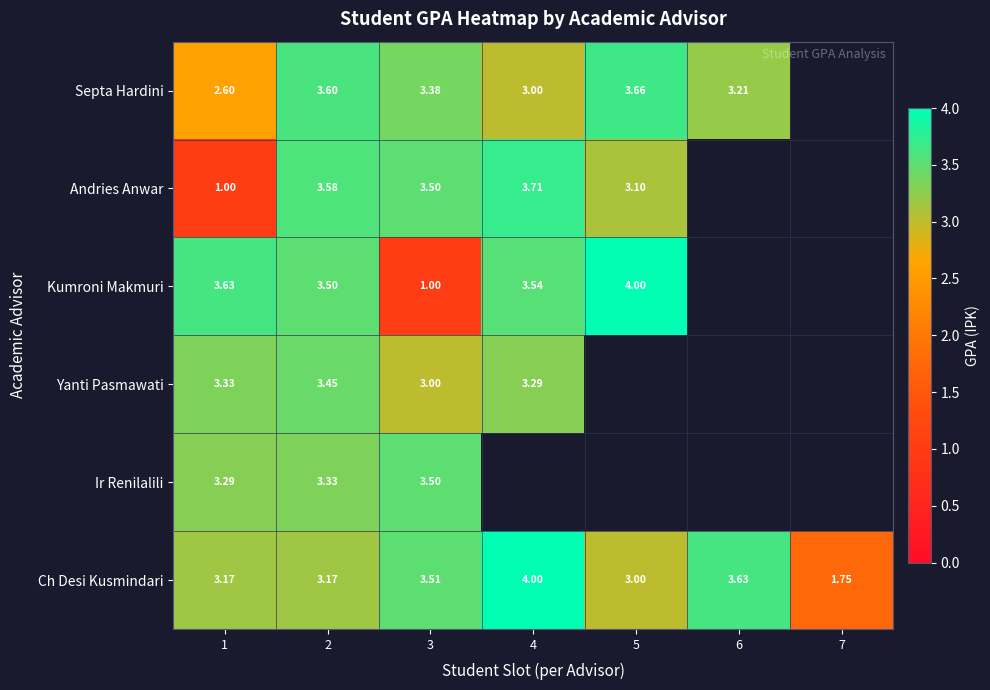

At which label is Ch Desi Kusmindari closest to 2?

7